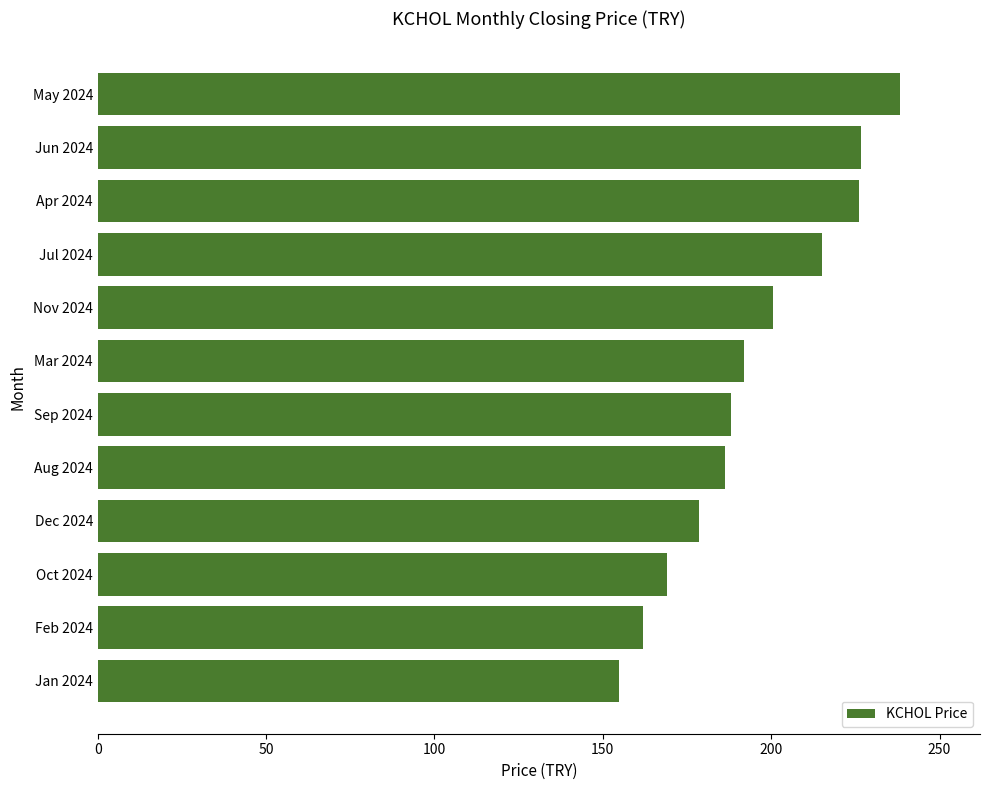

At which category does the chart reach its minimum across all series?

Jan 2024